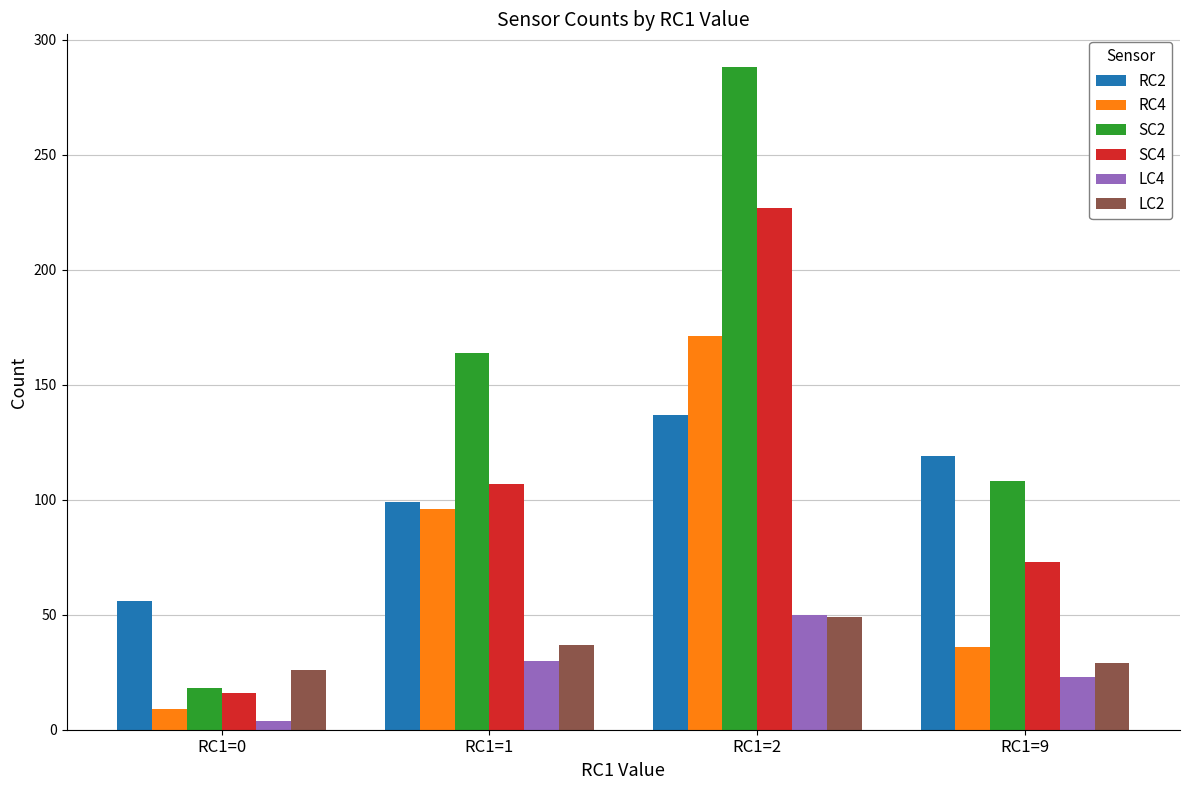

What are all the series names shown in the legend?

RC2, RC4, SC2, SC4, LC4, LC2